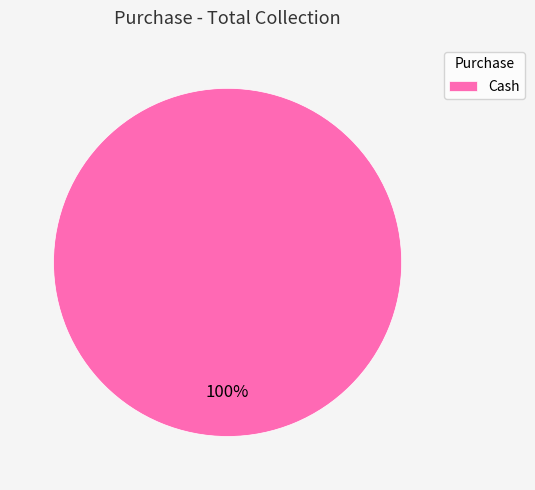

Rank the categories by value from highest to lowest.

Cash